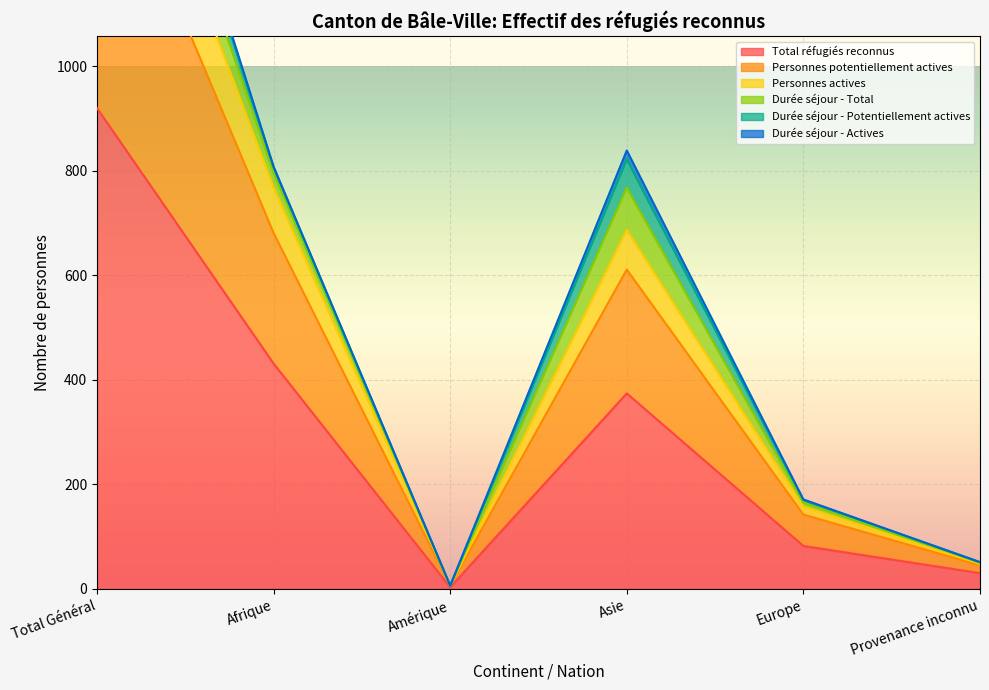

List the labels in order of Total réfugiés reconnus value, largest first.

Total Général, Afrique, Asie, Europe, Provenance inconnu, Amérique